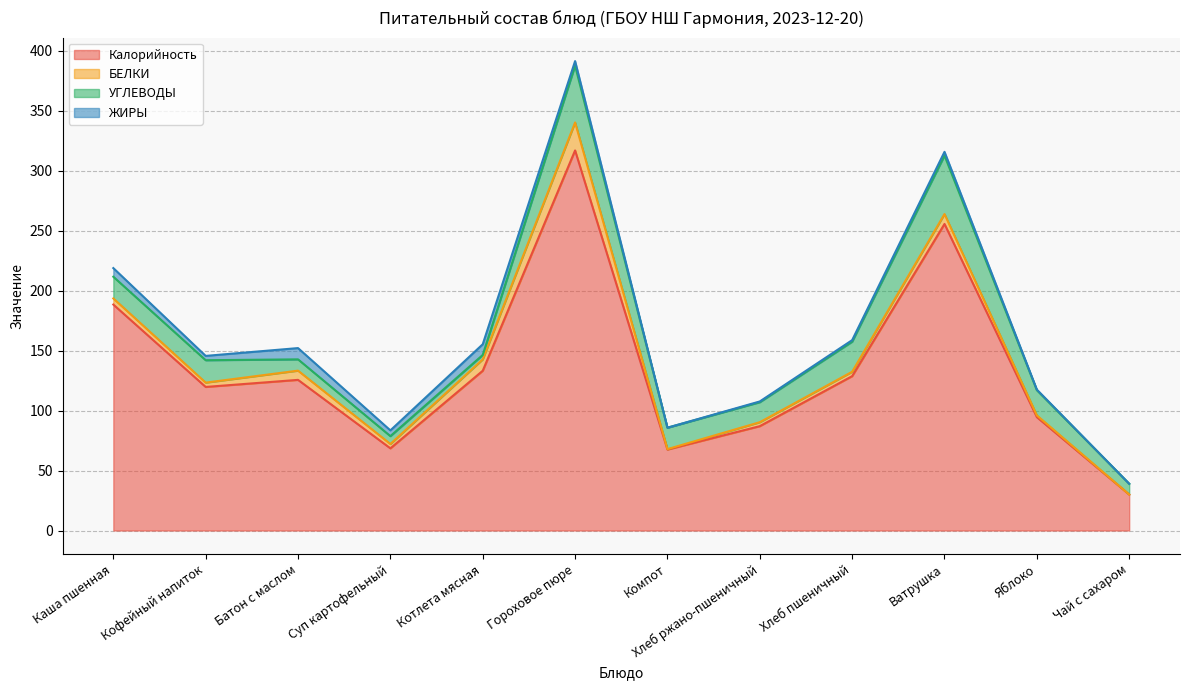

Which category has the highest value in the УГЛЕВОДЫ series?

Ватрушка